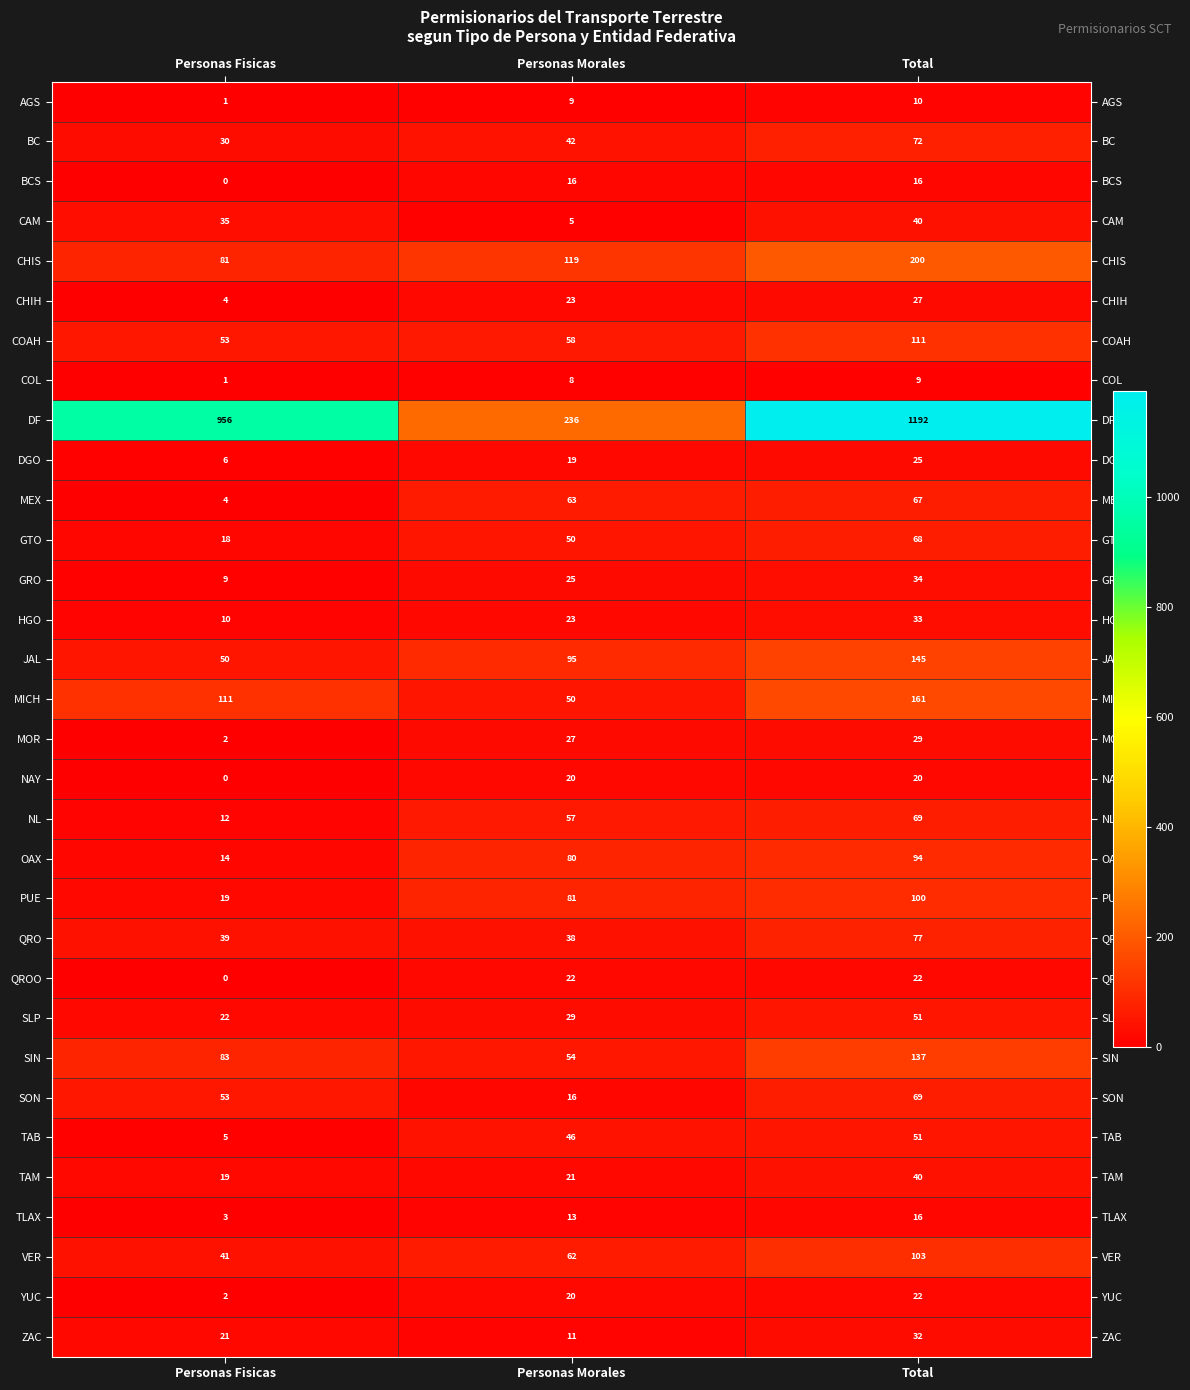

How many values in the TLAX series are below 13?

1